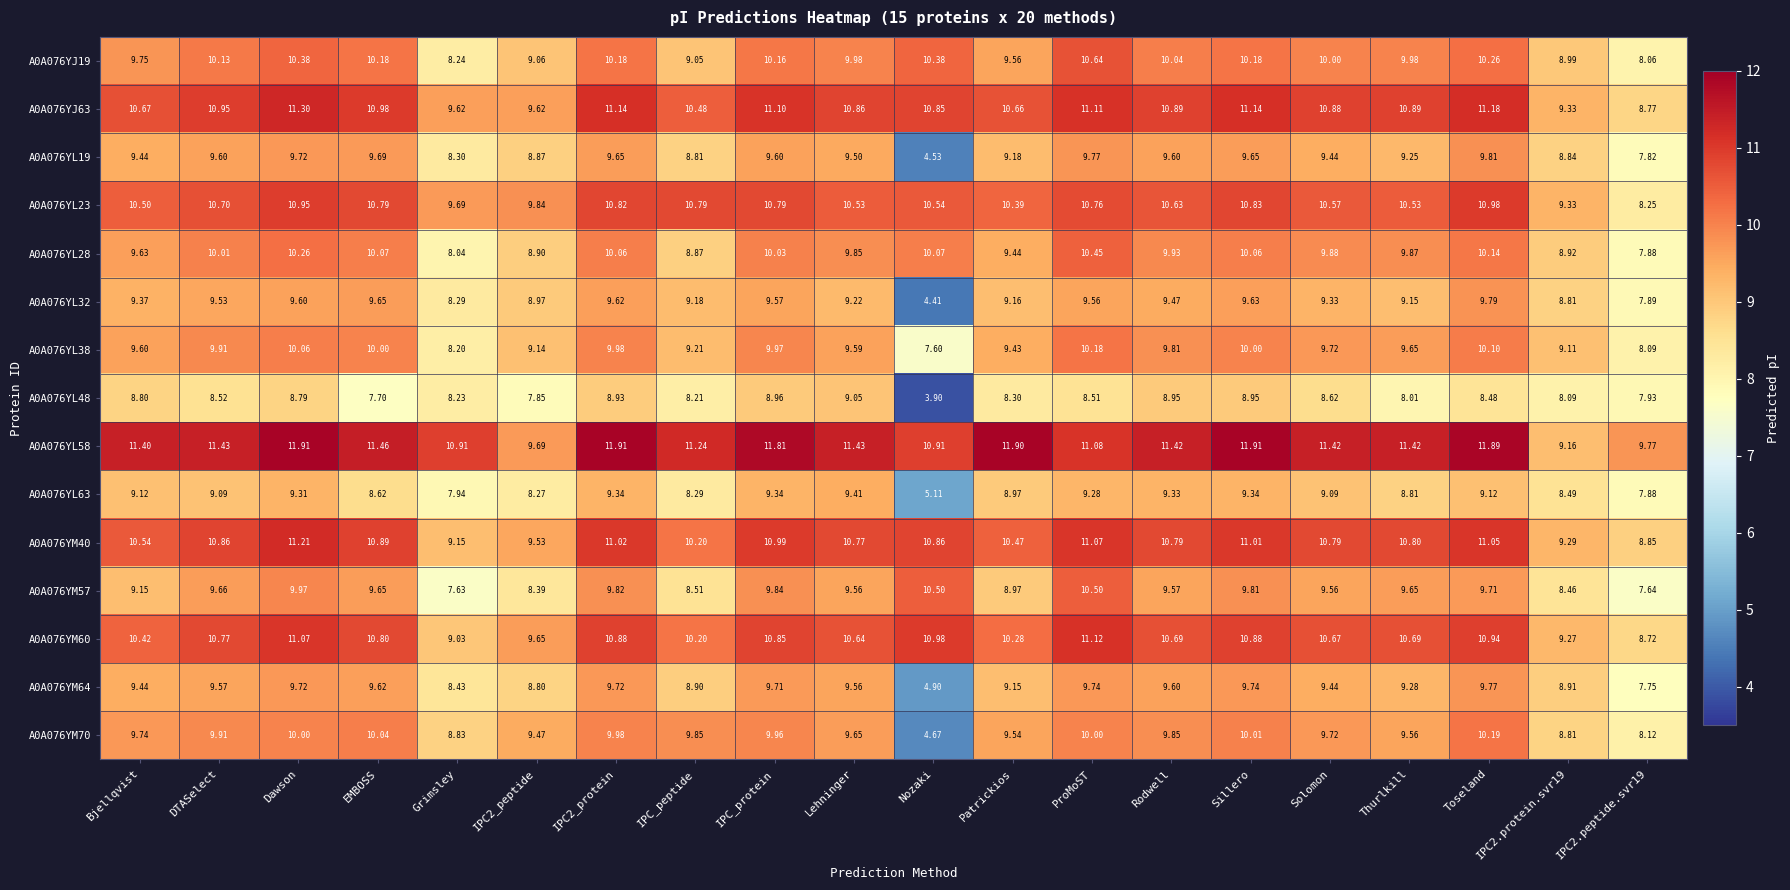

At which label does A0A076YM64 first exceed 9?

Bjellqvist